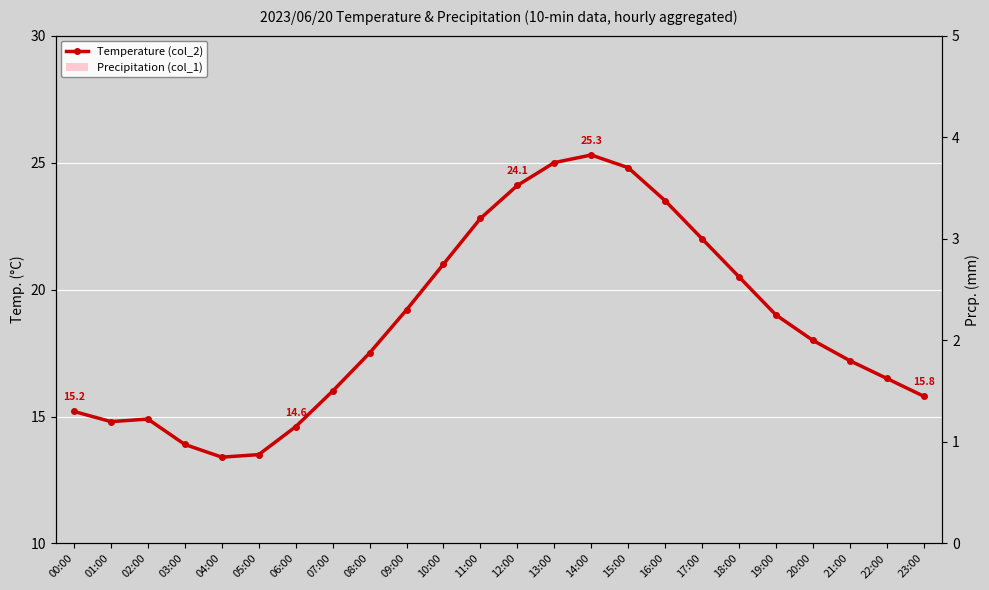

What is the total value across all series at 19:00?

19.0